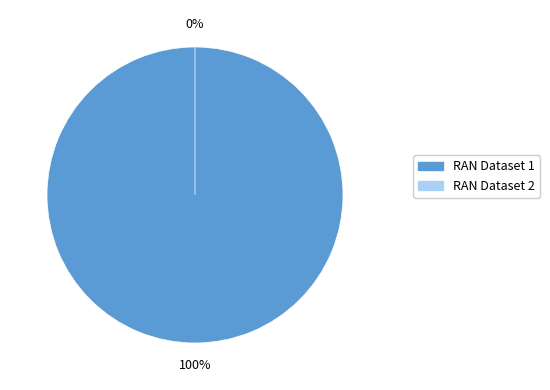

Combined, what portion of the pie is 5bf7511f76892f480ee46bdd and 649cd793078190ea982176f9?

100.0%